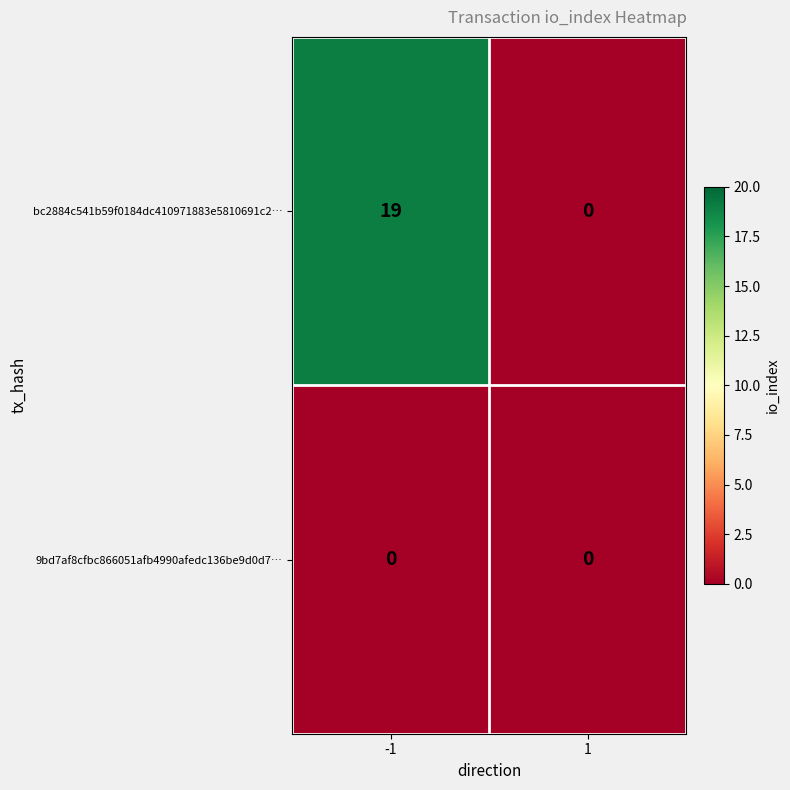

List the series in order of their peak value, lowest first.

9bd7af8cfbc866051afb4990afedc136be9d0d7…, bc2884c541b59f0184dc410971883e5810691c2…